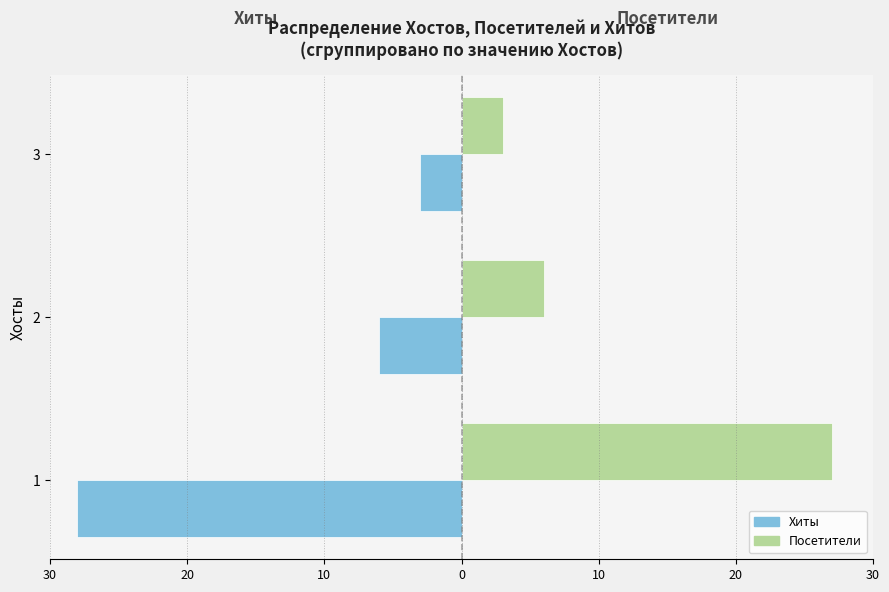

What are all the series names shown in the legend?

Хиты, Посетители